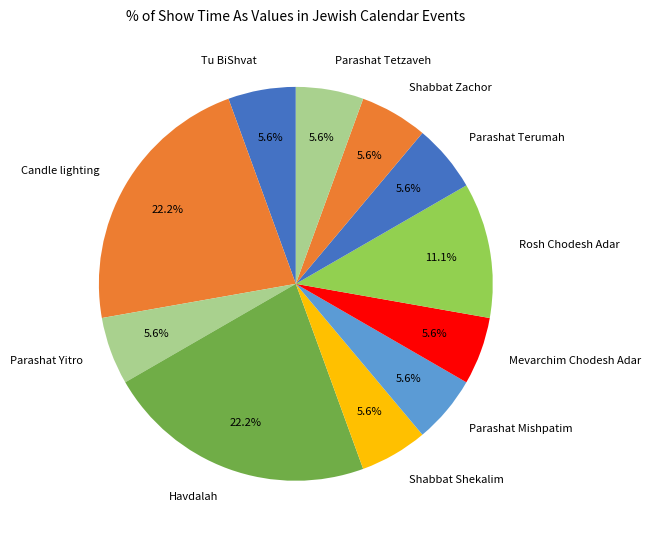

What portion of the pie excludes Parashat Tetzaveh?

94.4%